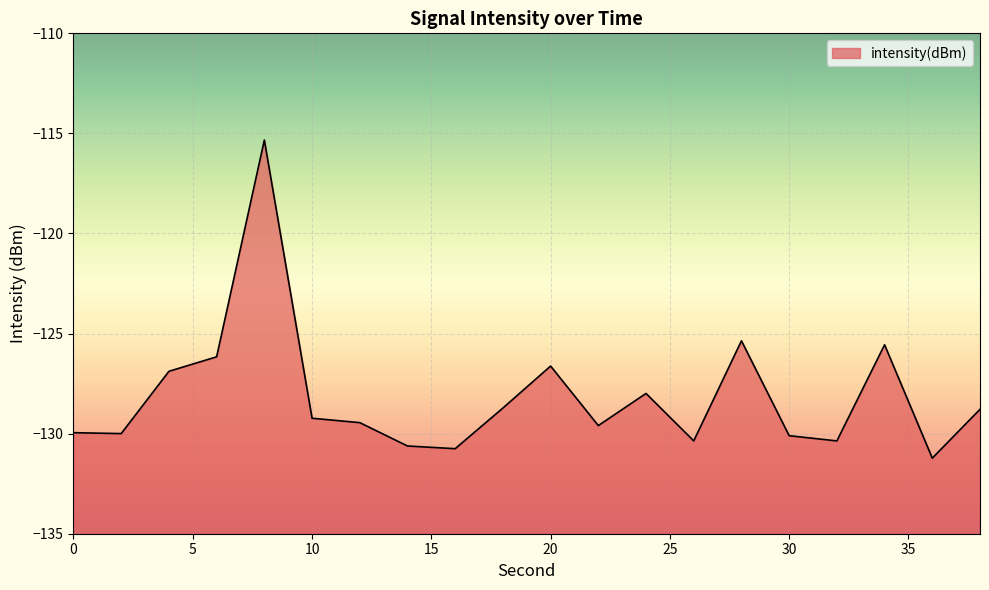

What is the difference between the maximum and minimum values?

15.9